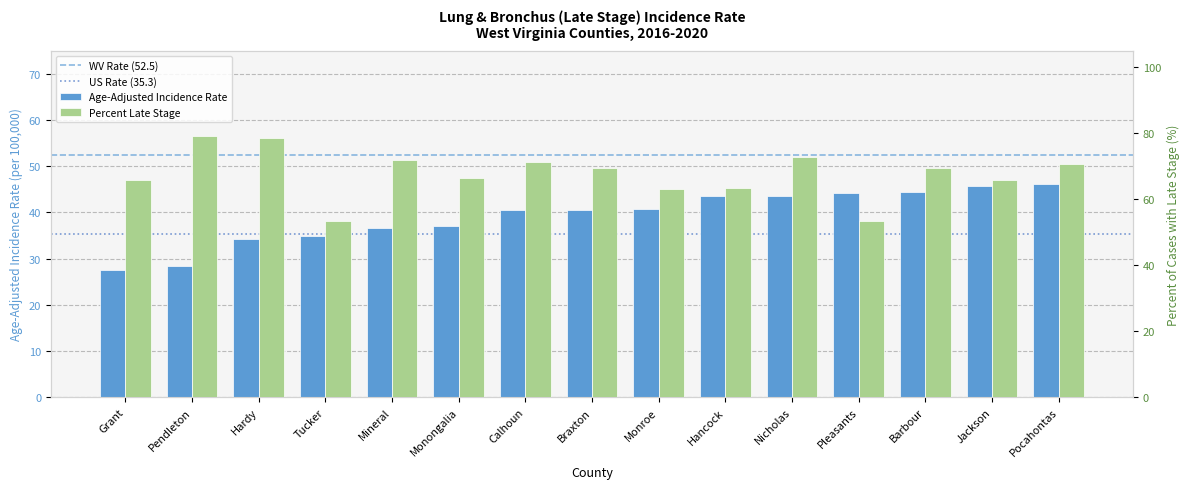

Which category has the highest value across all series?

Pendleton